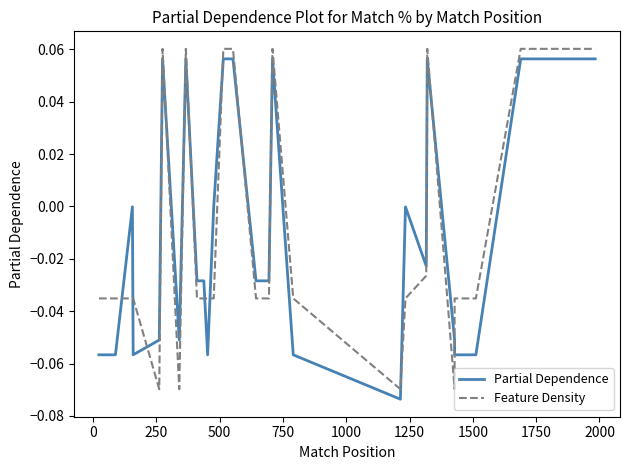

Does the chart display data point markers on the line(s)?

No